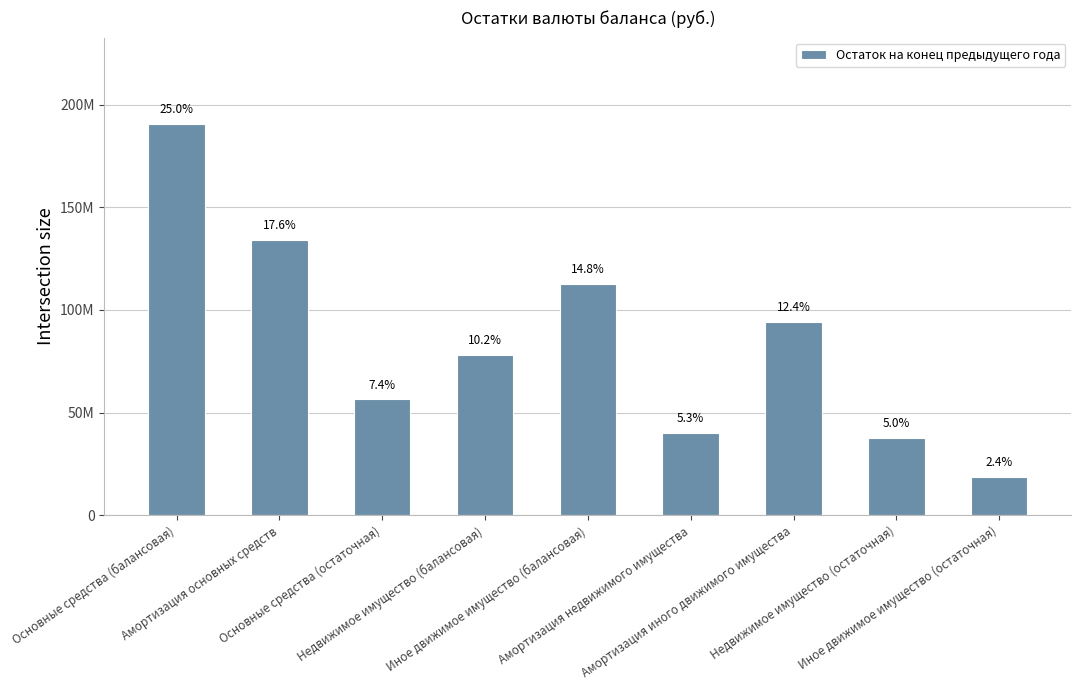

Does the chart contain stacked bars?

No